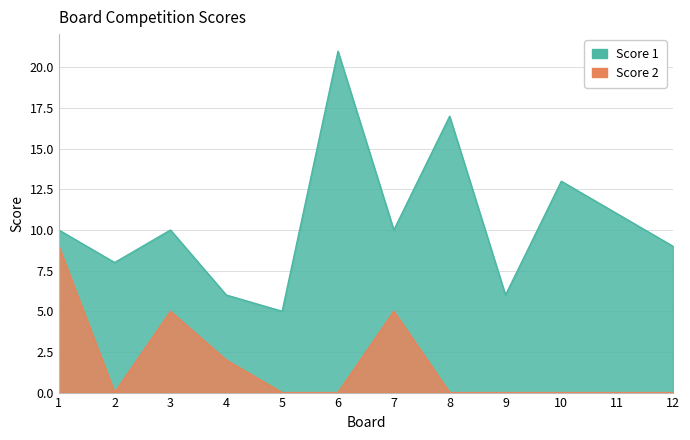

True or false: Score 1 has a value of 10 at 7.

True